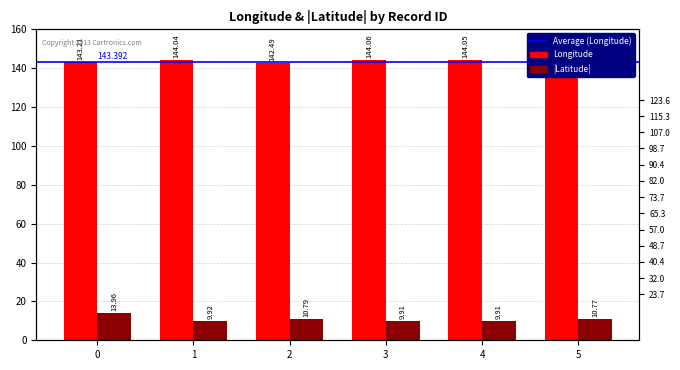

Which series has the largest total across all categories?

Longitude